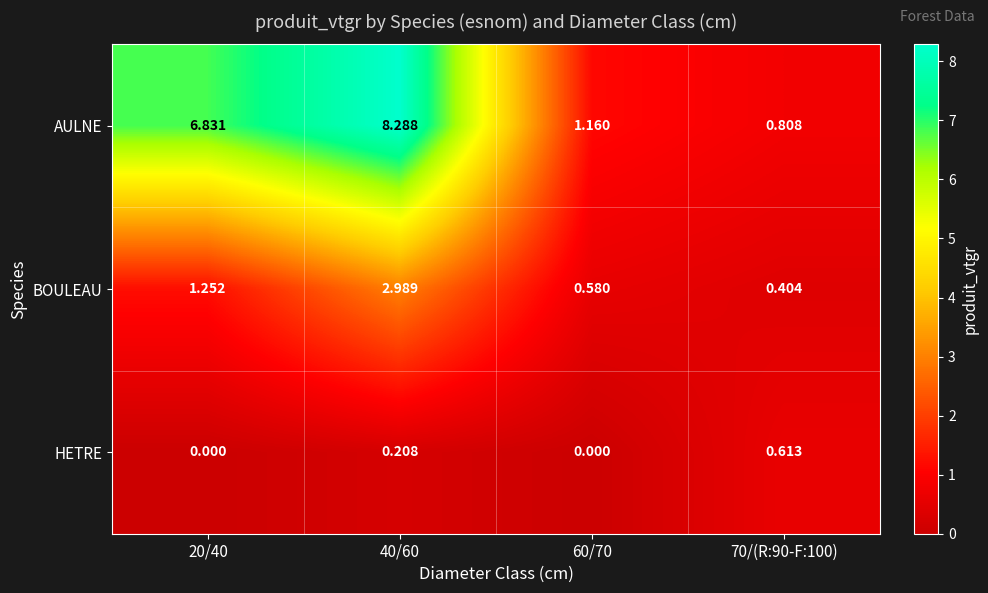

At which category is the sum across all series the highest?

40/60